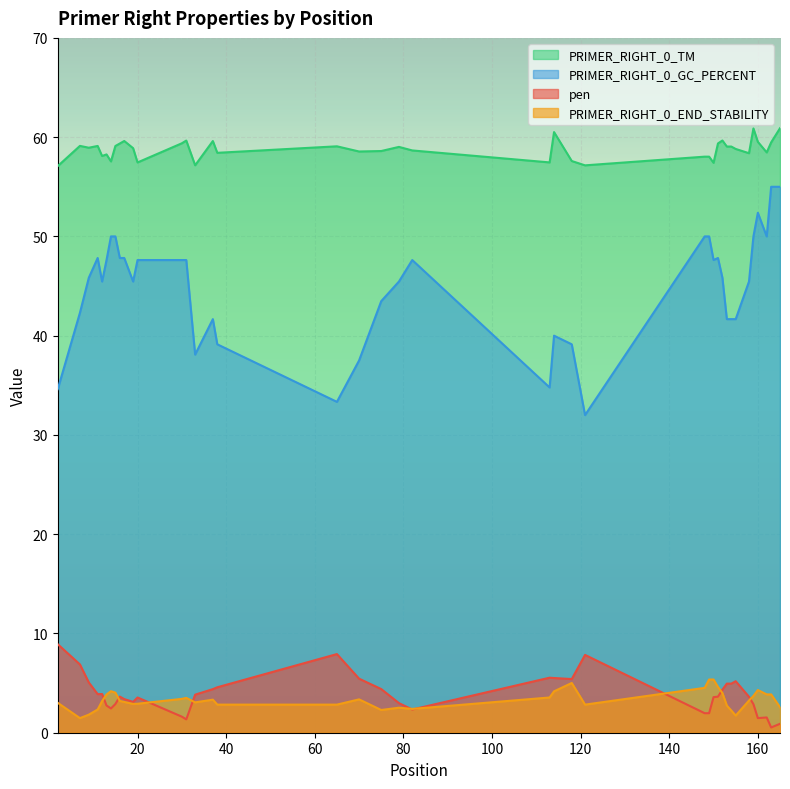

What is the highest value of the pen series?

8.9